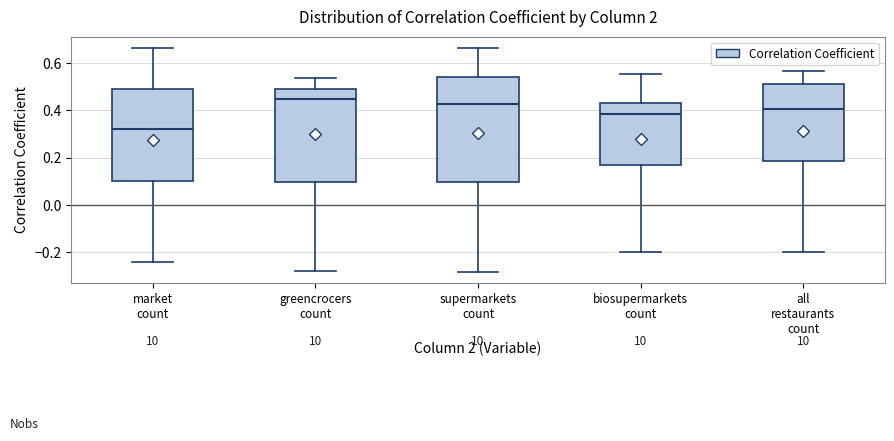

Which box's median line is the lowest?

market count